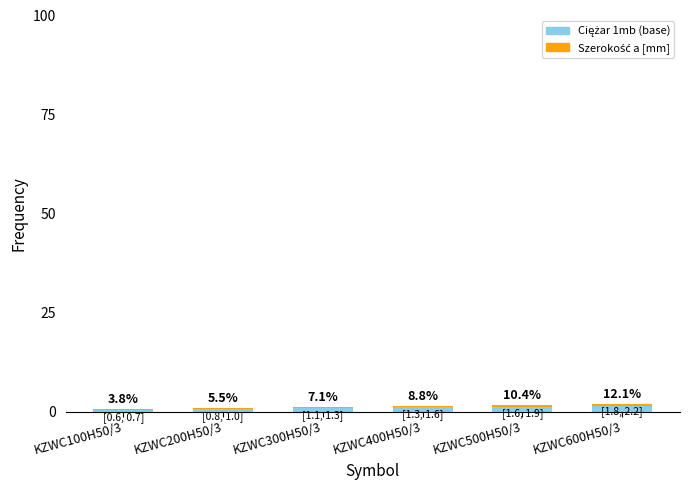

The Szerokość a [mm] series shows 0.1 at KZWC300H50/3. True or false?

False